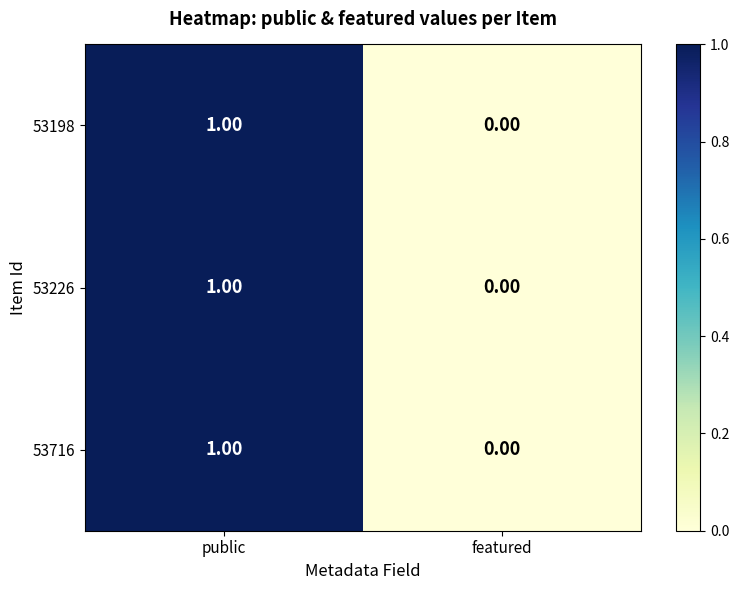

At which category does the chart reach its peak across all series?

public